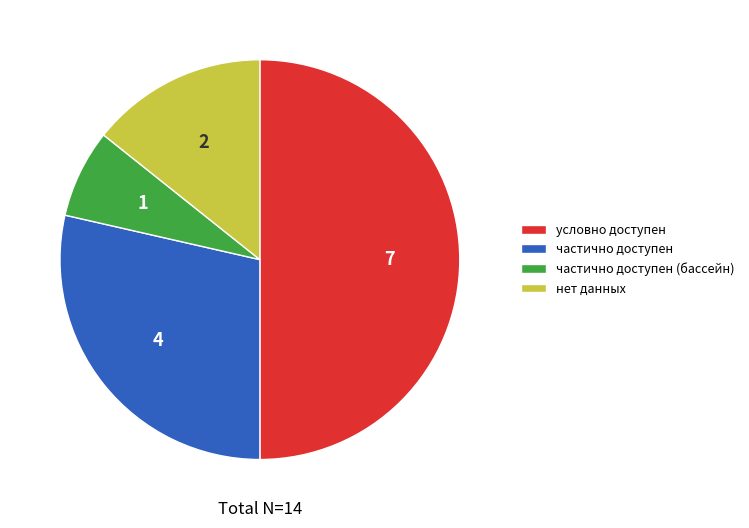

Is the sum of частично доступен (бассейн) and условно доступен greater than half?

Yes